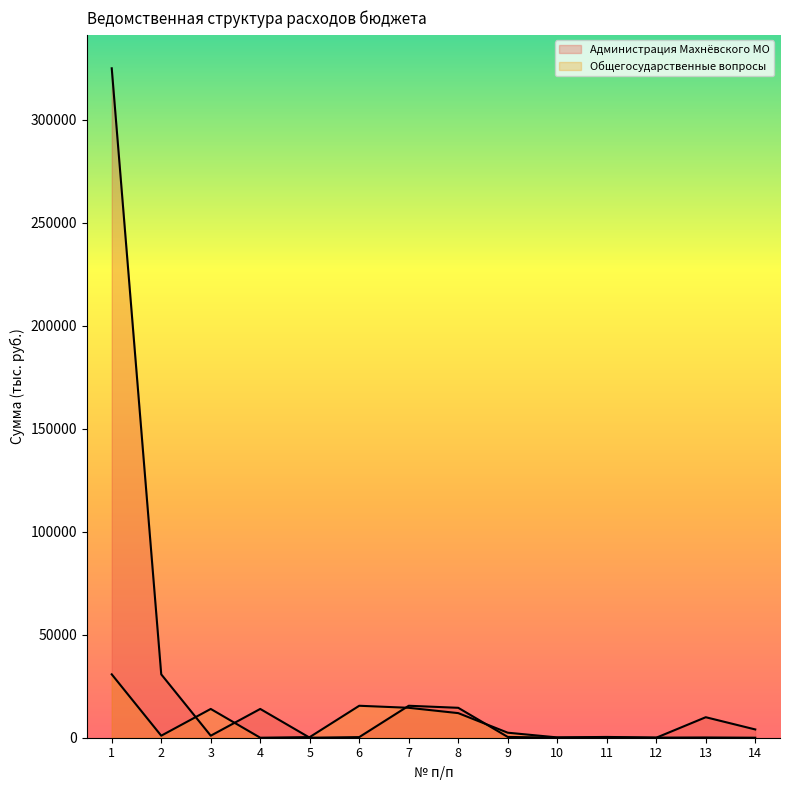

What is the lowest value of the Общегосударственные вопросы series?

0.2